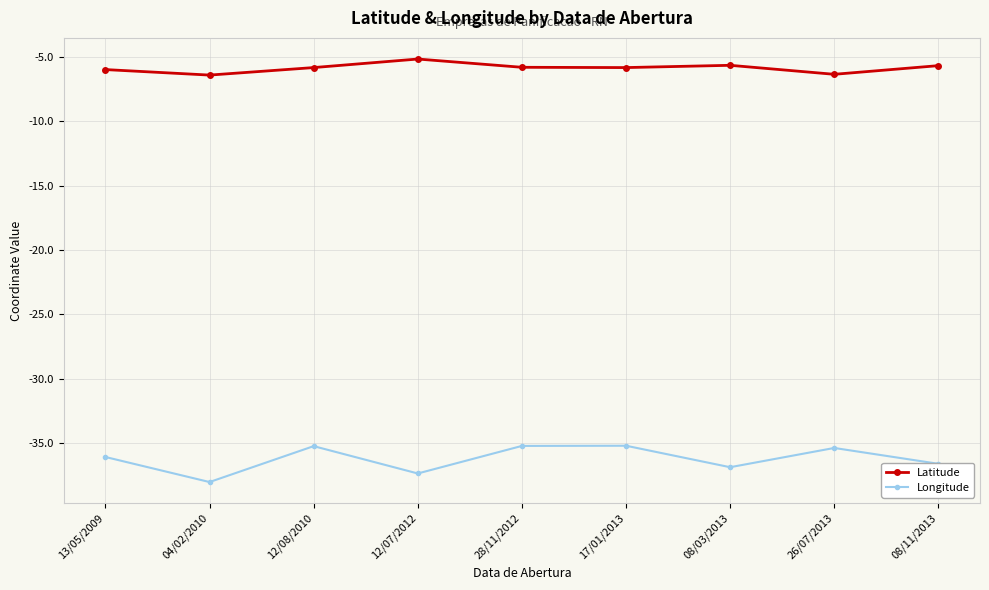

What is the difference between the second highest and second lowest values in the Longitude series?

2.1